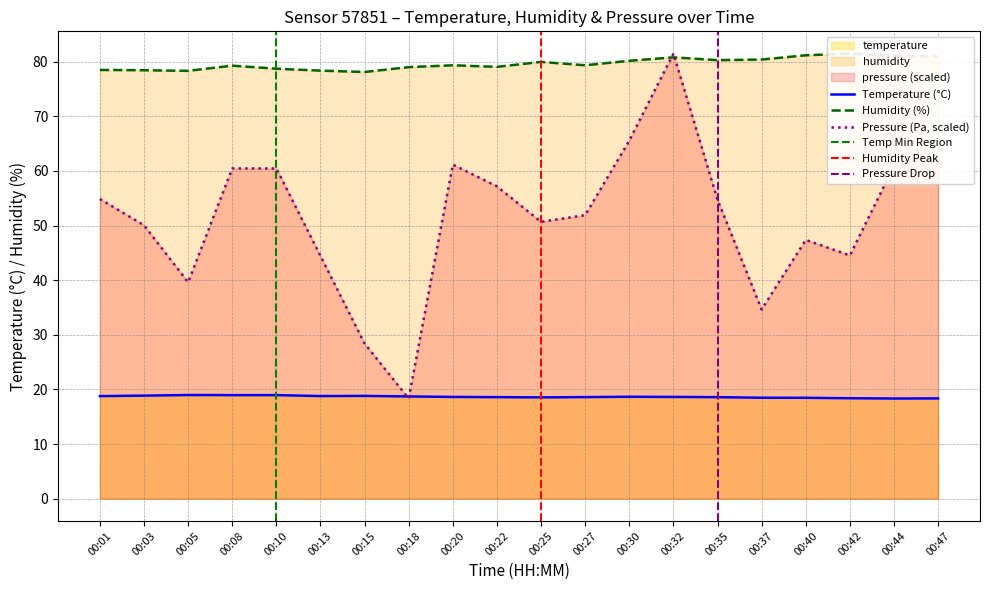

In temperature, how many points are higher than both neighbors (excluding endpoints)?

3